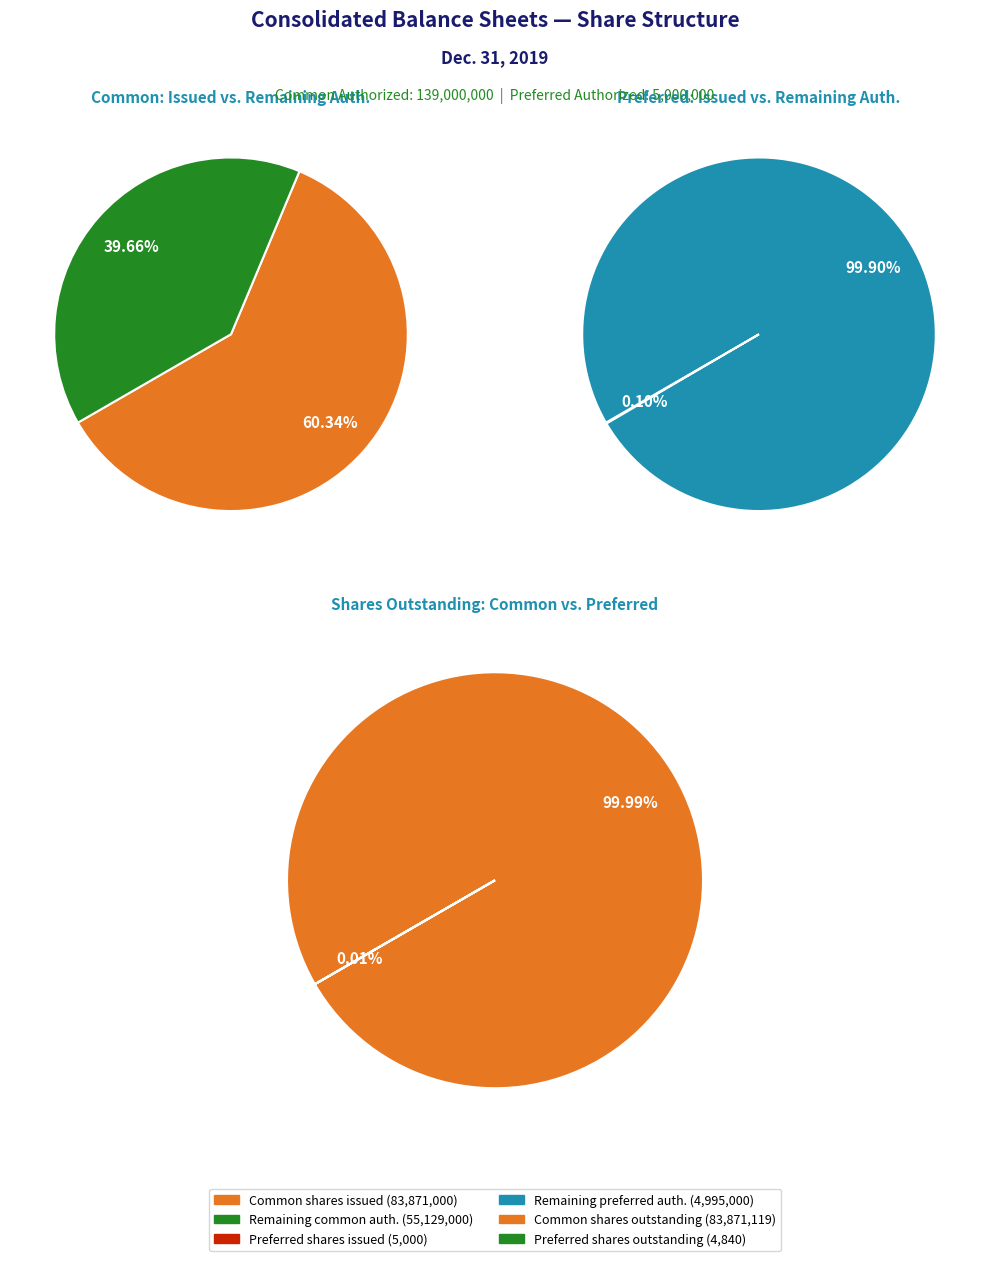

Which category has the smallest portion of the pie?

Preferred stock, shares issued